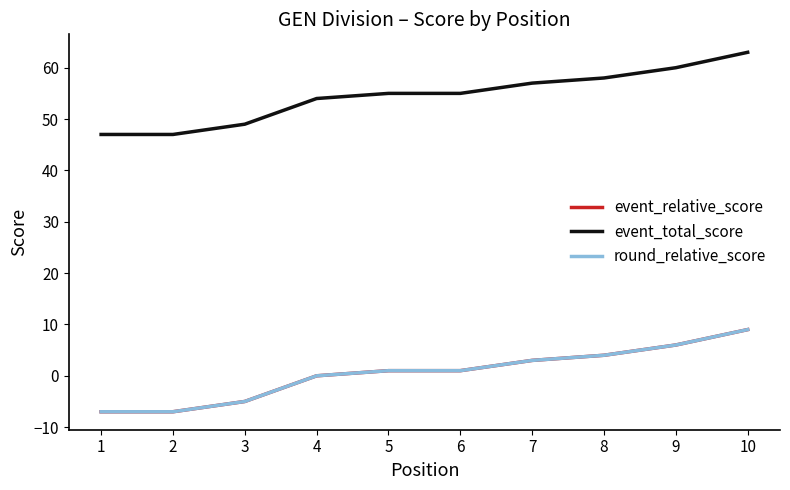

The round_relative_score series shows 1 at 5. True or false?

True